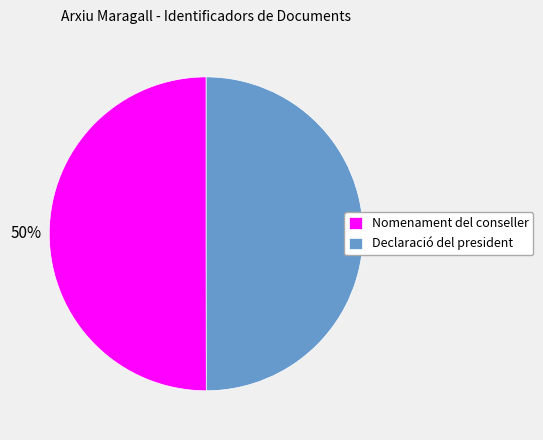

Do Declaració del president and Nomenament del conseller together represent more than half of the pie?

Yes